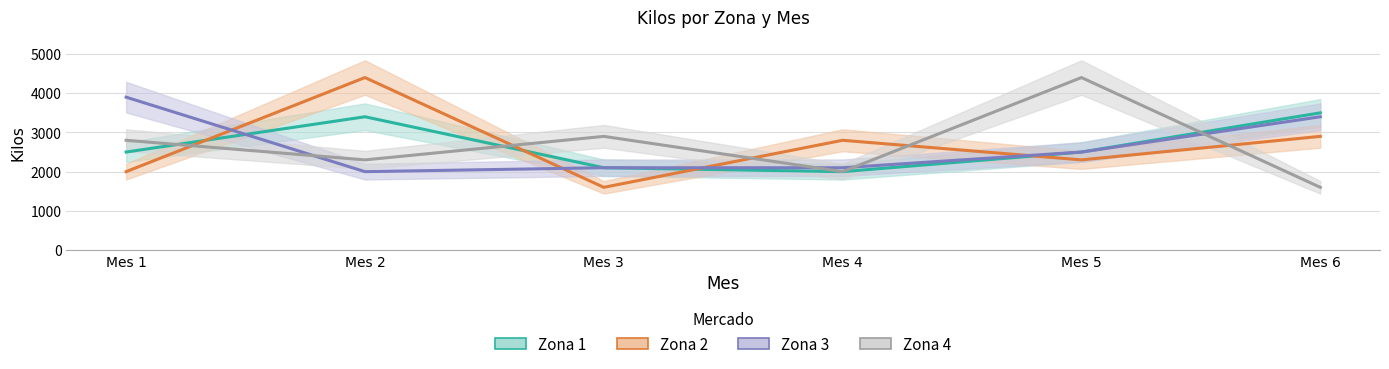

Which has a higher value, Mes 2 or Mes 6?

Mes 6